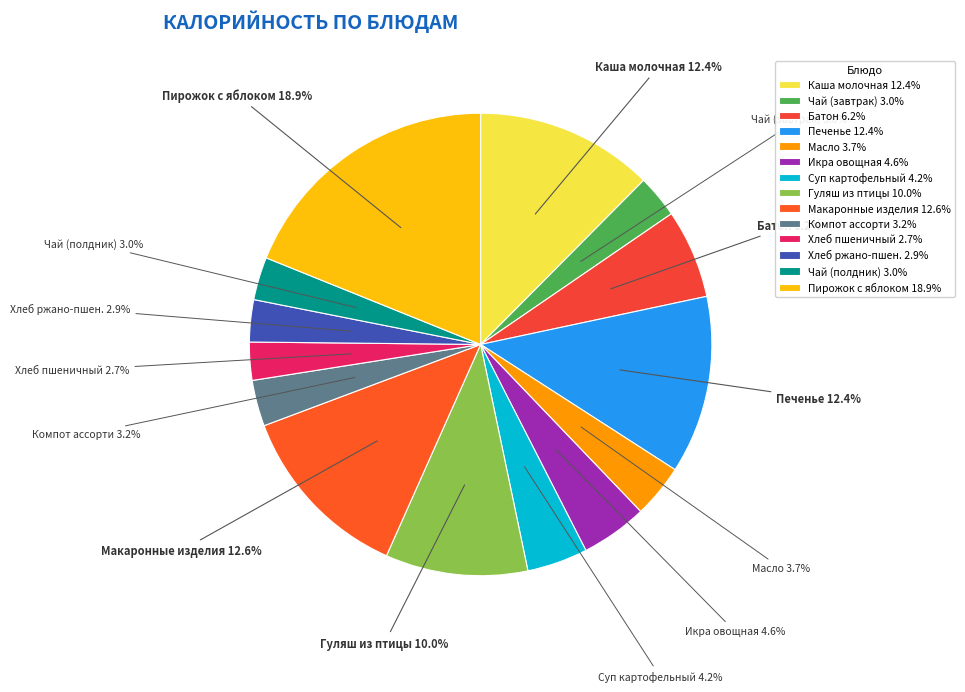

Is there any slice that represents more than half of the pie?

No